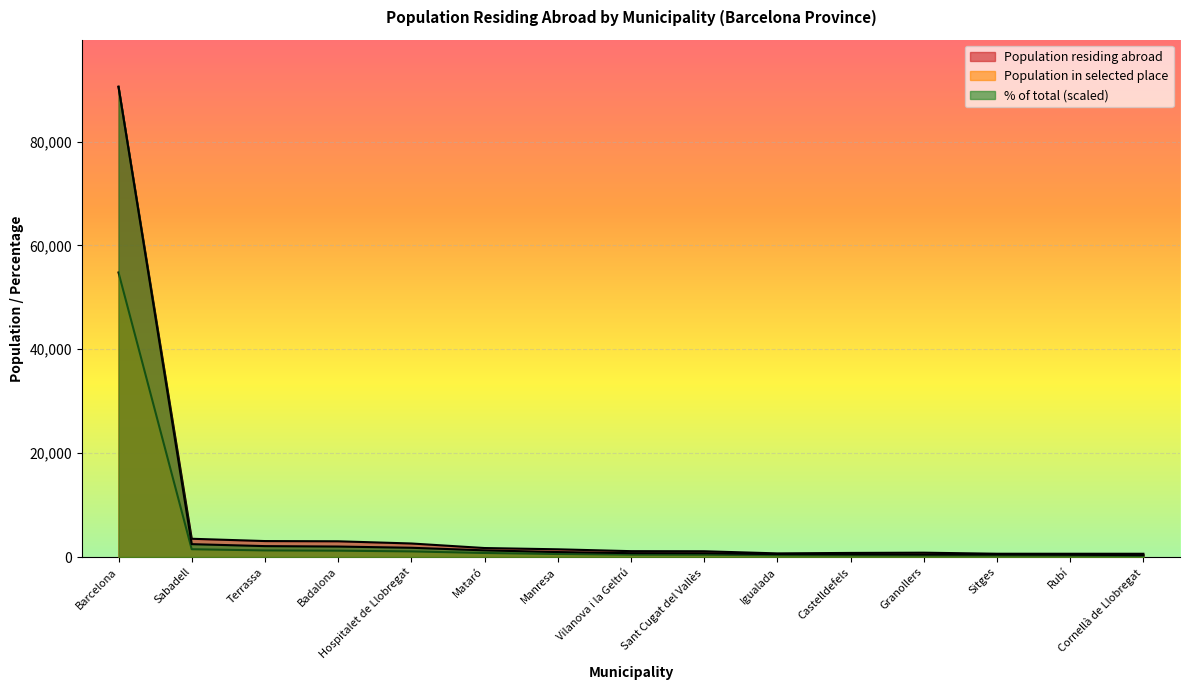

How many distinct data groups are displayed?

3